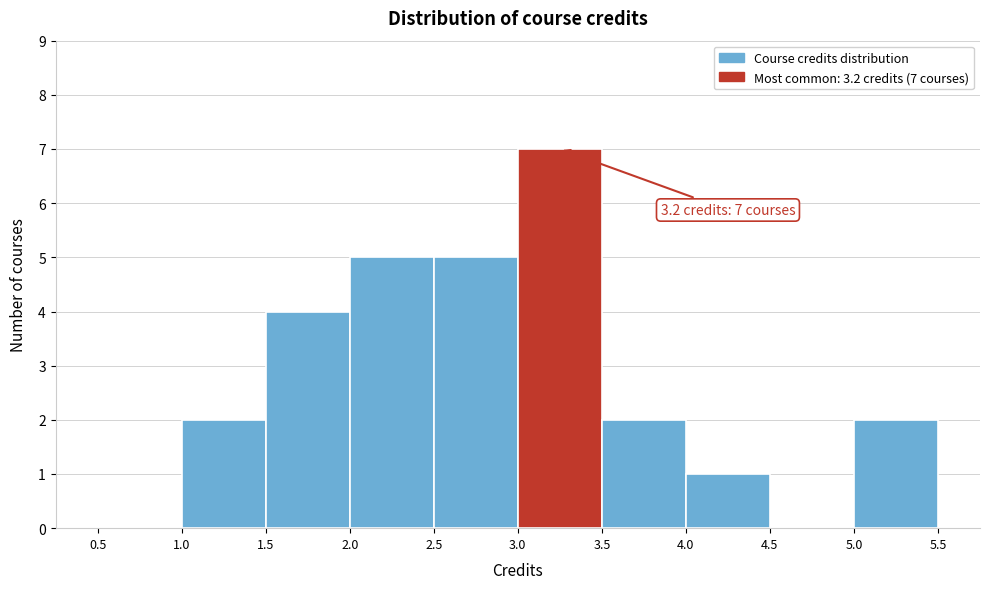

Over which range of the x-axis is the bar tallest?

3.0 to 3.5